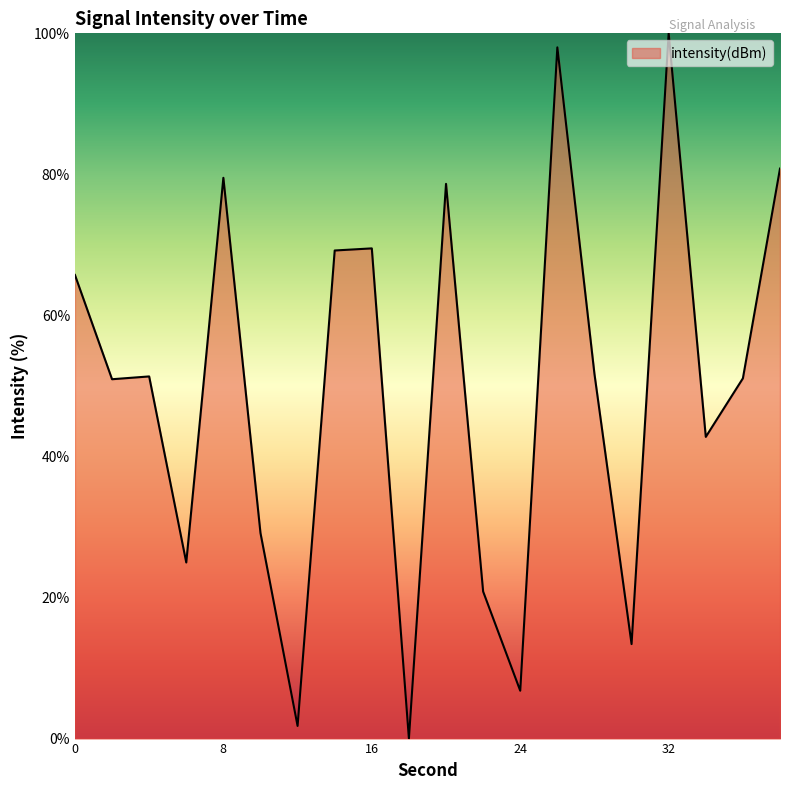

What is the average value?

49.3